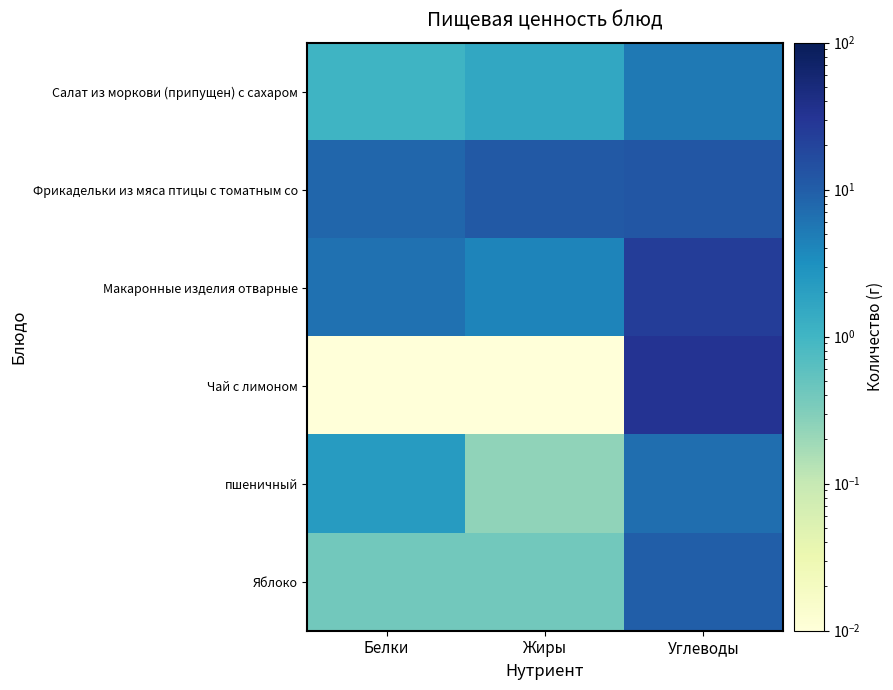

Rank the series at Жиры from highest to lowest value.

Фрикадельки из мяса птицы с томатным со, Макаронные изделия отварные, Салат из моркови (припущен) с сахаром, Яблоко, пшеничный, Чай с лимоном